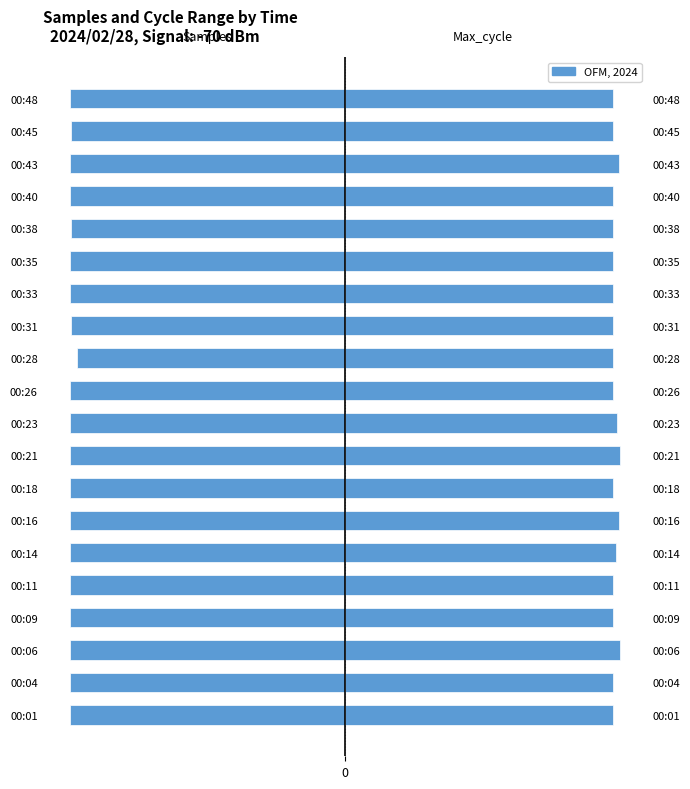

What is the total value across all series at 00:40?

-506.8